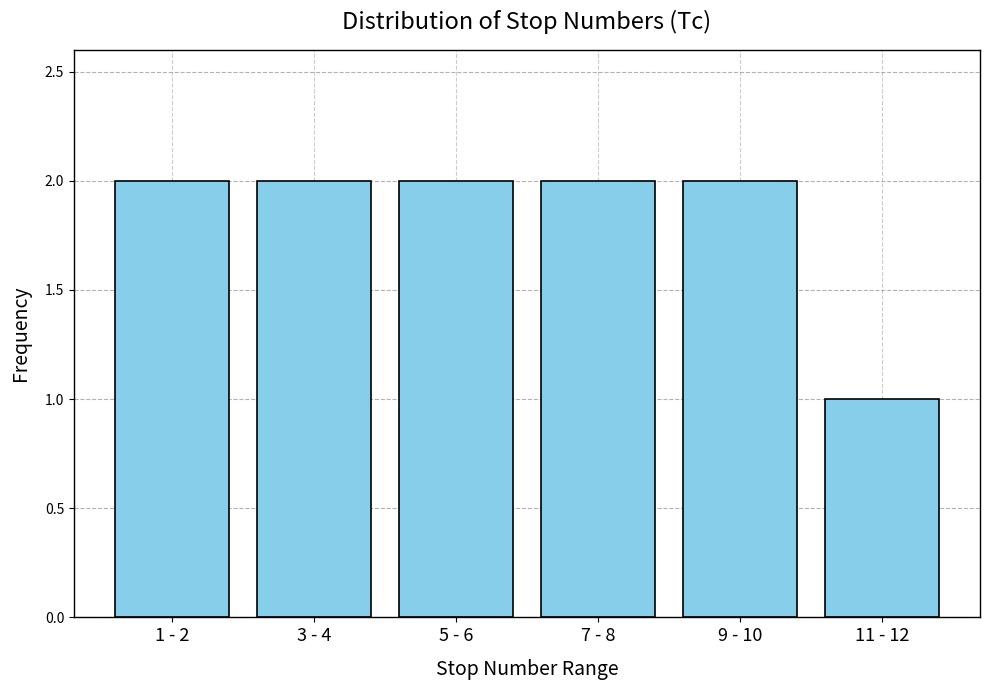

Reading left to right, what are all the values shown in this chart?

2	2	2	2	2	1